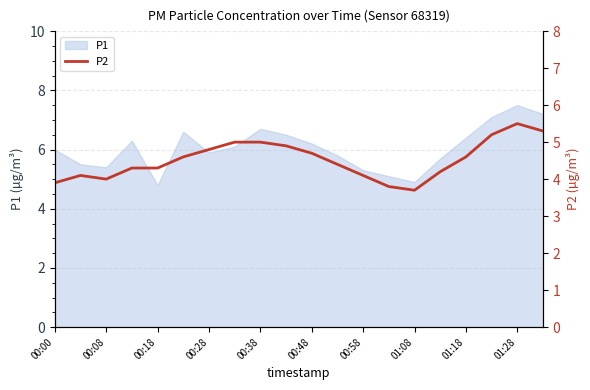

The P1 series shows 6.4 at 01:18. True or false?

True